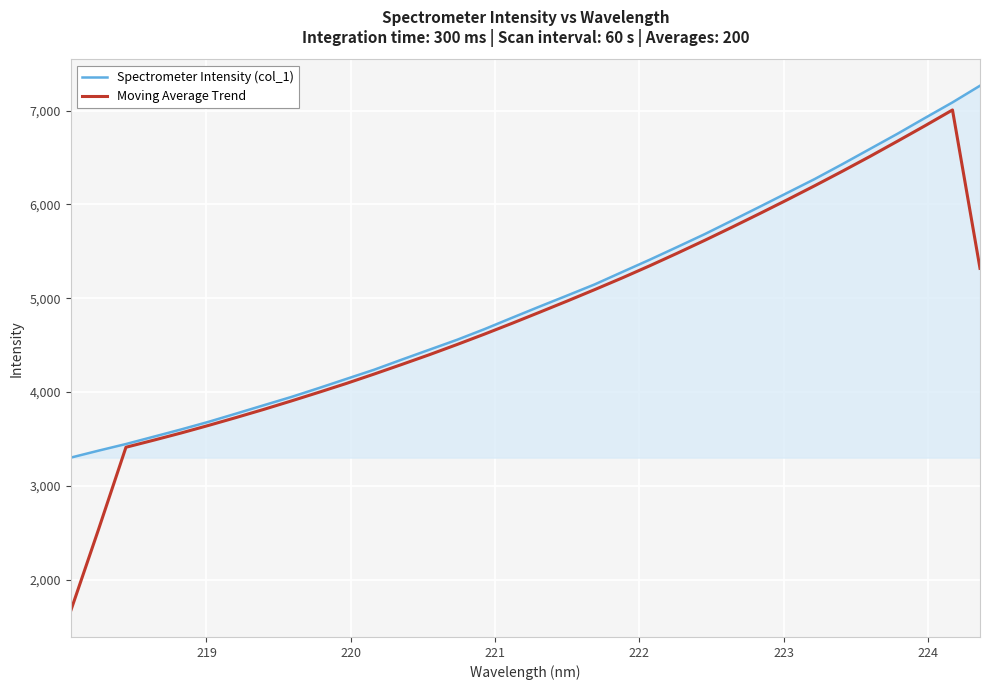

Which series has the largest range (max minus min)?

Moving Average Trend